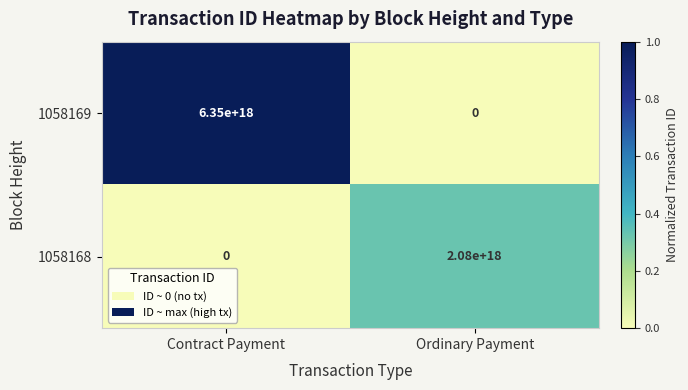

Which series has the largest range (max minus min)?

1058169